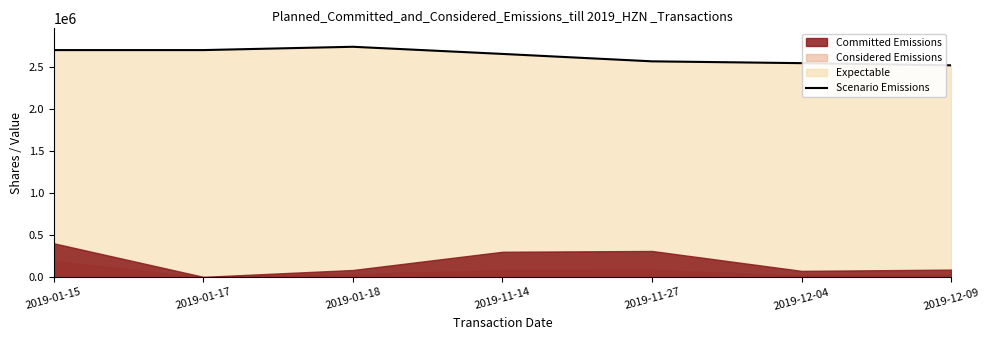

What is the label of the 4th point from the left?

2019-11-14